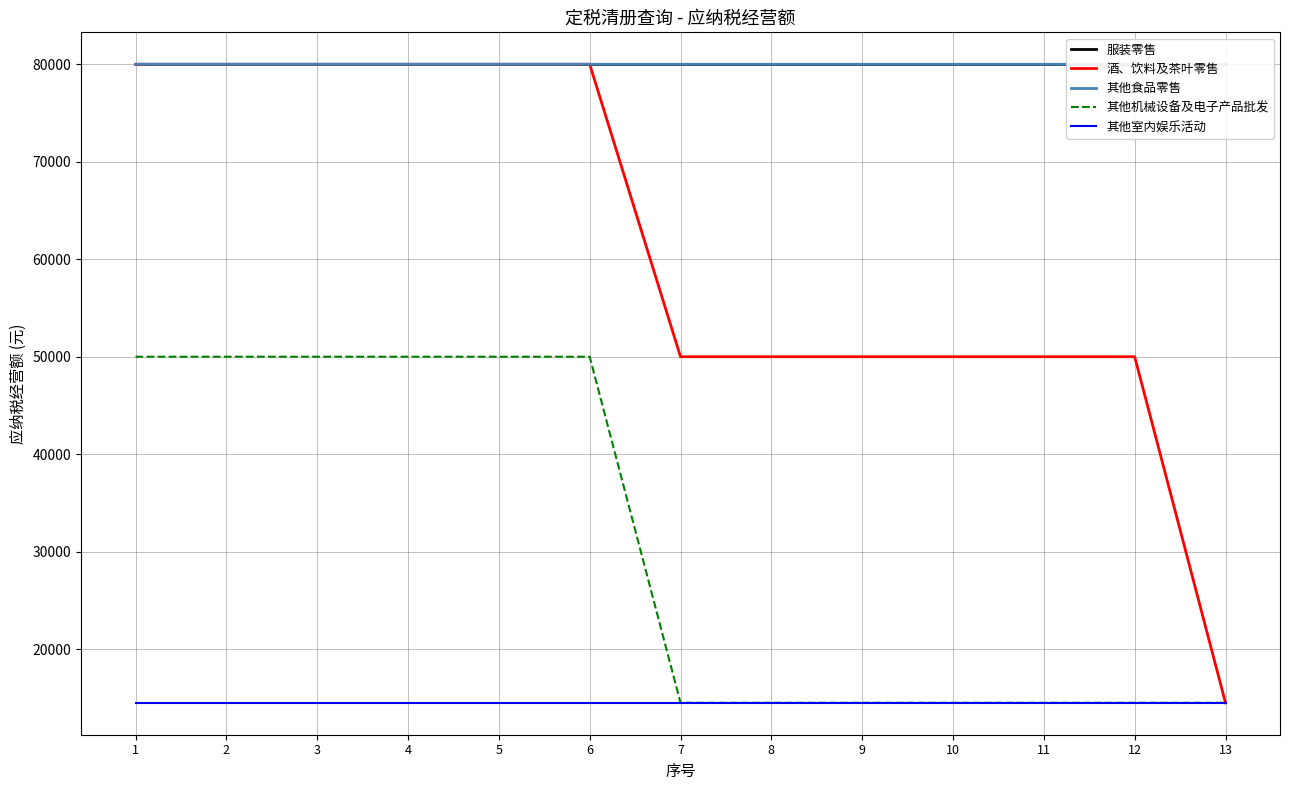

Reading right to left, list all the values displayed in this chart.

服装零售: 13=80000	12=80000	11=80000	10=80000	9=80000	8=80000	7=80000	6=80000	5=80000	4=80000	3=80000	2=80000	1=80000
酒、饮料及茶叶零售: 13=14500	12=50000	11=50000	10=50000	9=50000	8=50000	7=50000	6=80000	5=80000	4=80000	3=80000	2=80000	1=80000
其他食品零售: 13=79999	12=79999	11=79999	10=79999	9=79999	8=79999	7=79999	6=80000	5=80000	4=80000	3=80000	2=80000	1=80000
其他机械设备及电子产品批发: 13=14500	12=14500	11=14500	10=14500	9=14500	8=14500	7=14500	6=50000	5=50000	4=50000	3=50000	2=50000	1=50000
其他室内娱乐活动: 13=14500	12=14500	11=14500	10=14500	9=14500	8=14500	7=14500	6=14500	5=14500	4=14500	3=14500	2=14500	1=14500